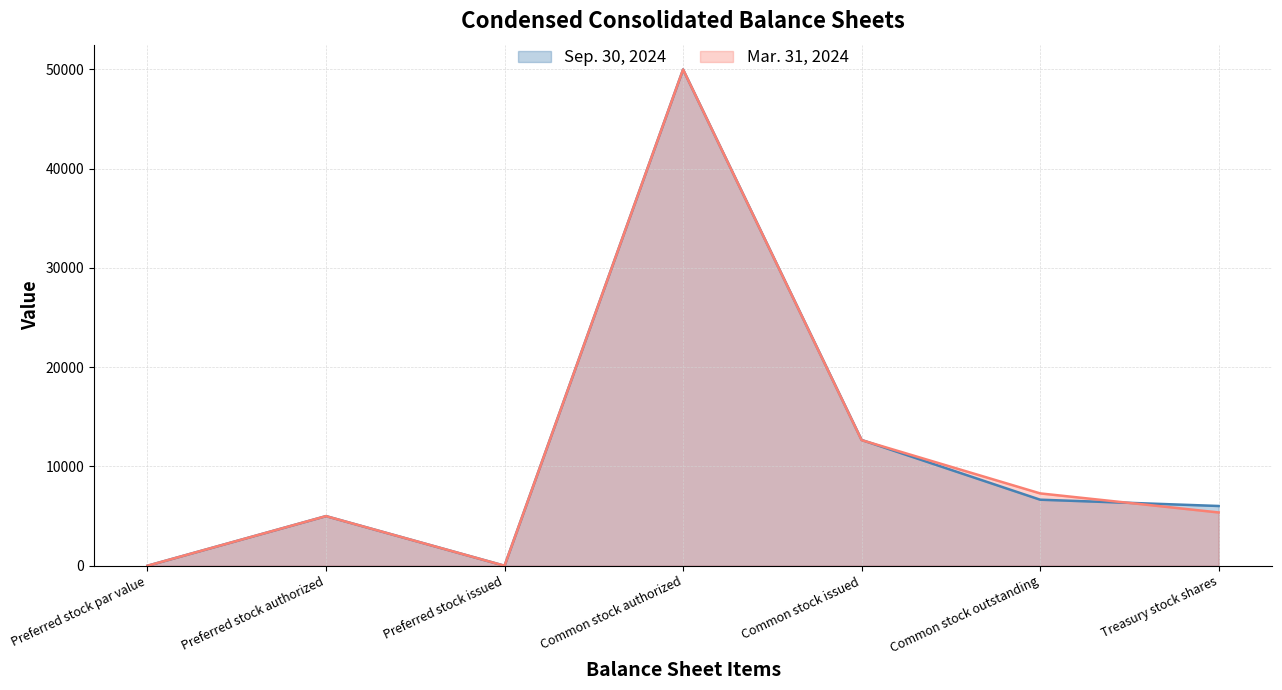

What is the label of the 4th point from the left?

Common stock authorized